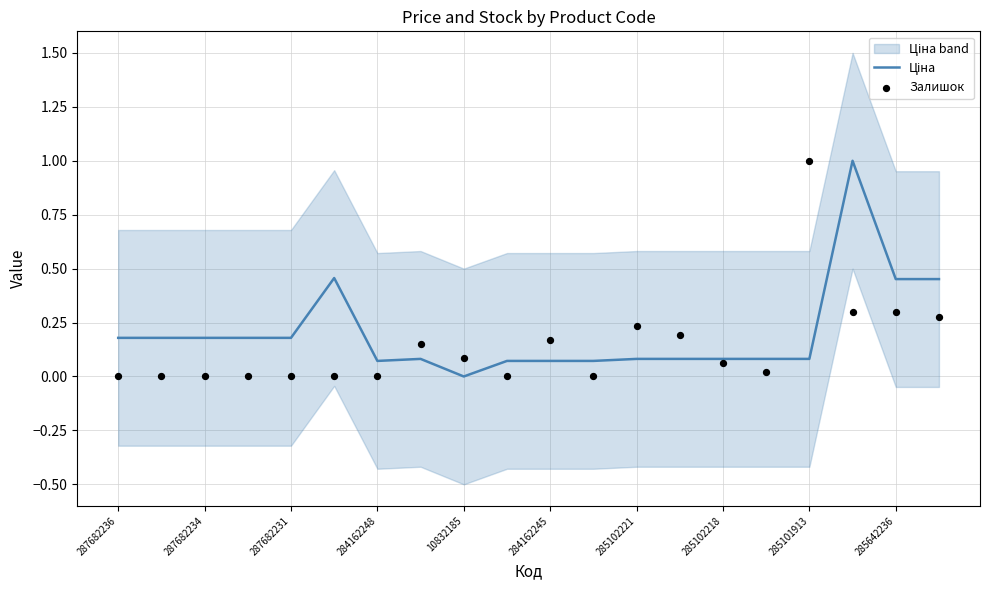

Which series reaches the minimum Y coordinate?

Ціна